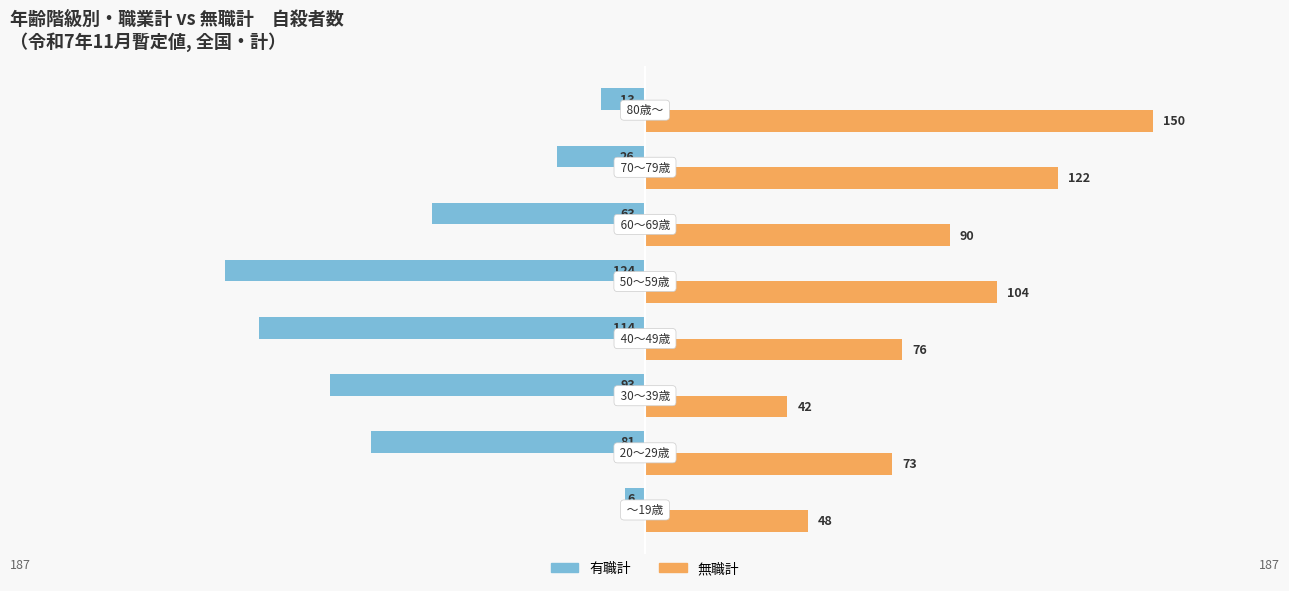

What are all the series names shown in the legend?

有職計, 無職計